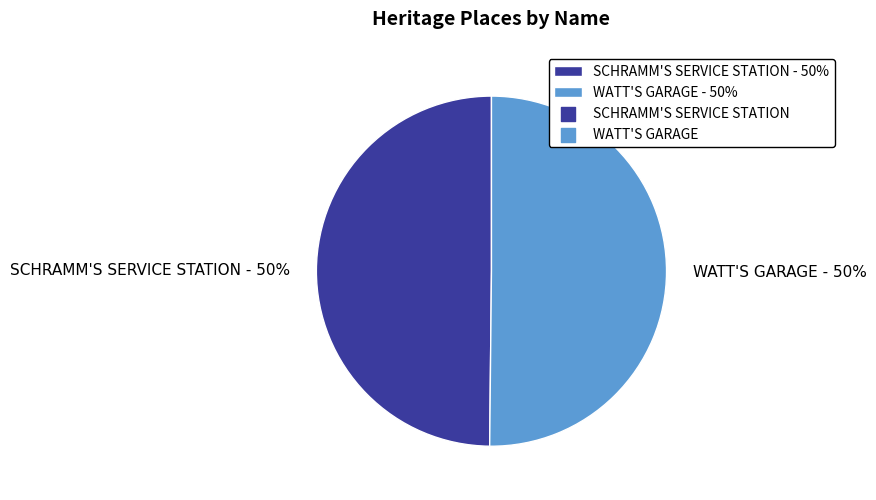

Is it true that WATT'S GARAGE is 50% of the pie?

True